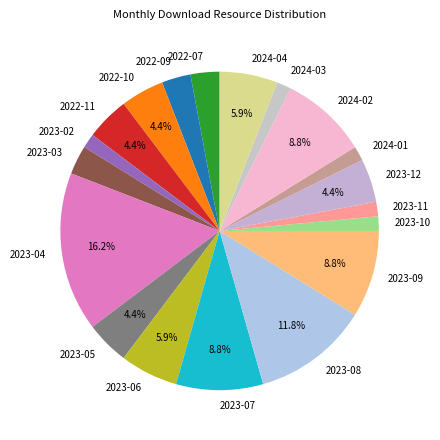

Between 2023-10 and 2023-04, which is larger?

2023-04